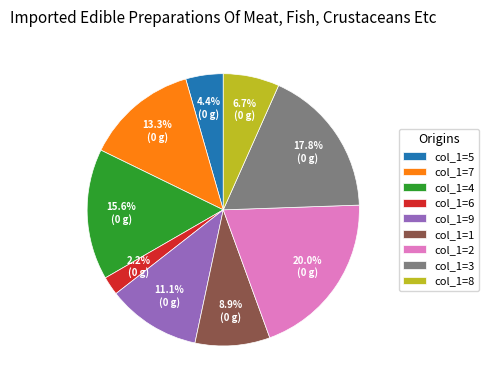

Count the number of slices in the pie.

9